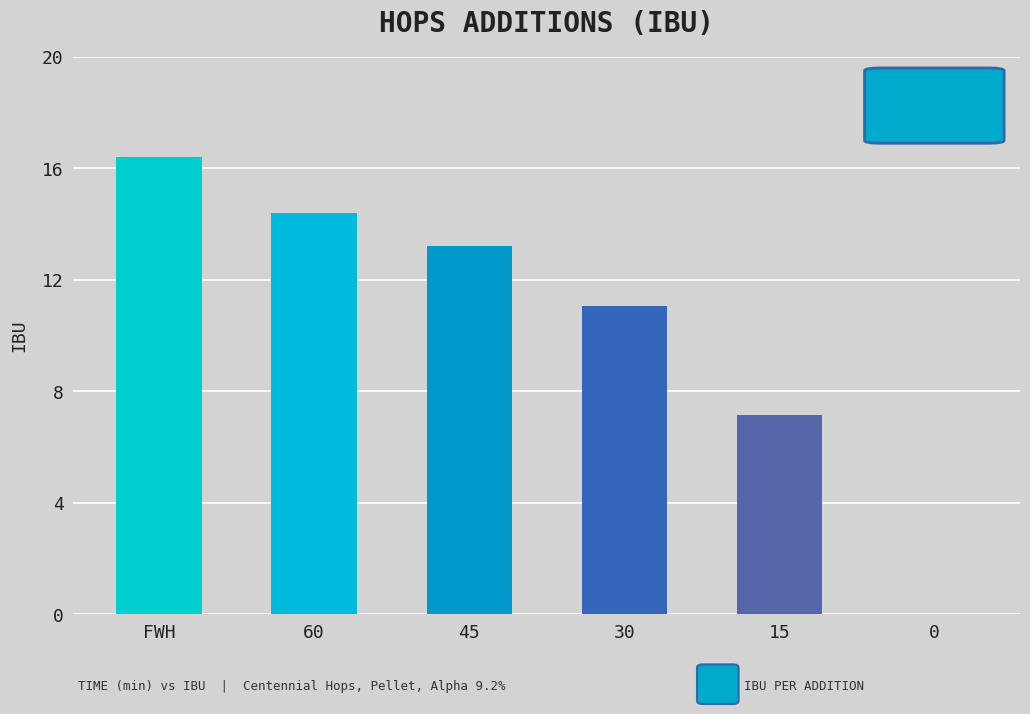

Is it true that the value at 15 is 12.6?

False